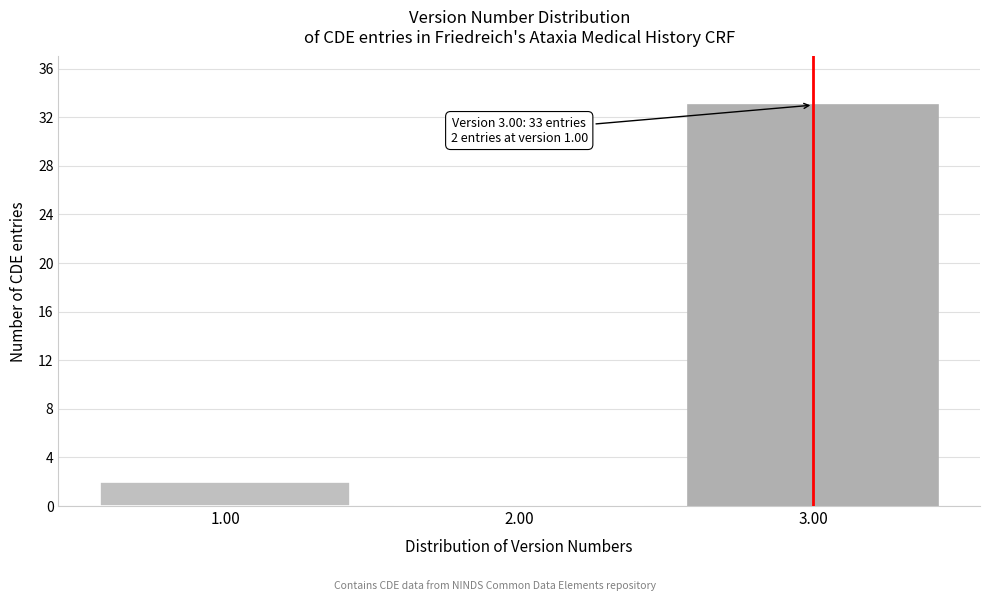

Which range on the x-axis has the tallest bar?

2.5 to 3.5